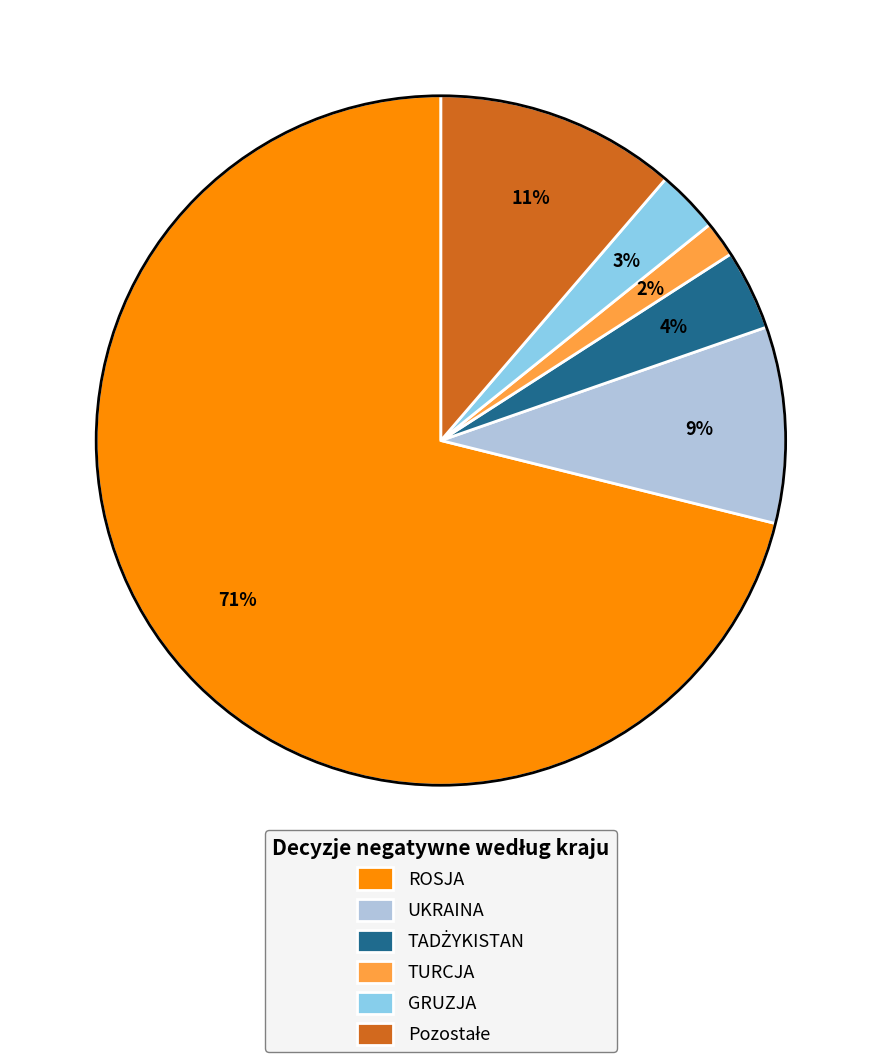

The GRUZJA slice represents 3% of the pie. True or false?

True